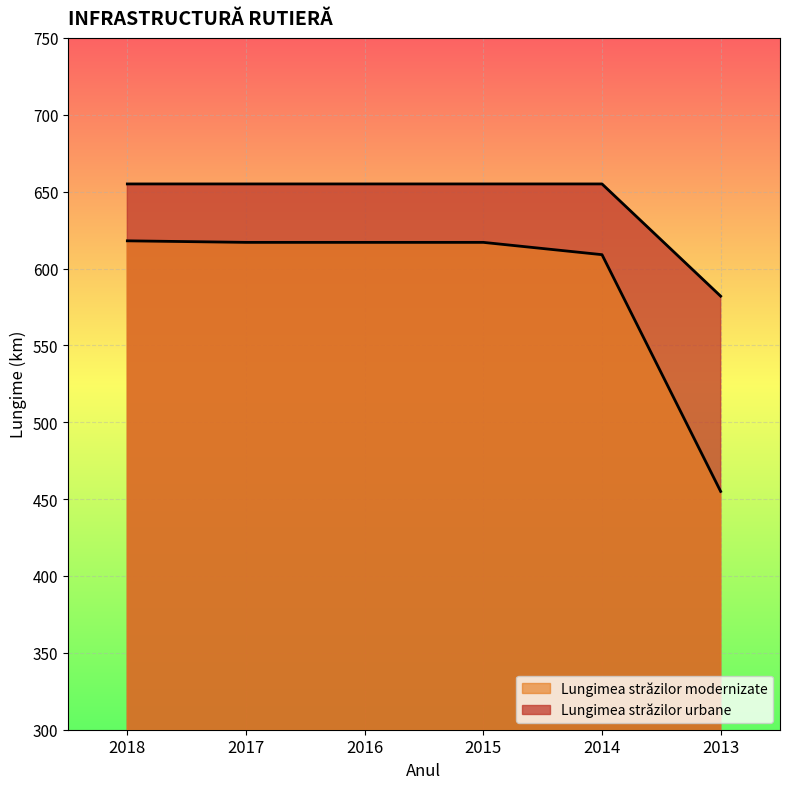

Reading left to right, what are all the values shown in this chart?

Lungimea străzilor urbane: 2018=655	2017=655	2016=655	2015=655	2014=655	2013=582
Lungimea străzilor modernizate: 2018=618	2017=617	2016=617	2015=617	2014=609	2013=455